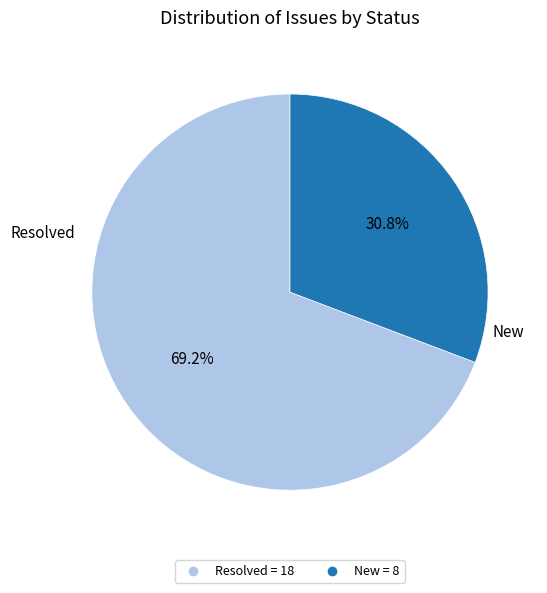

Does any single category account for the majority?

Yes